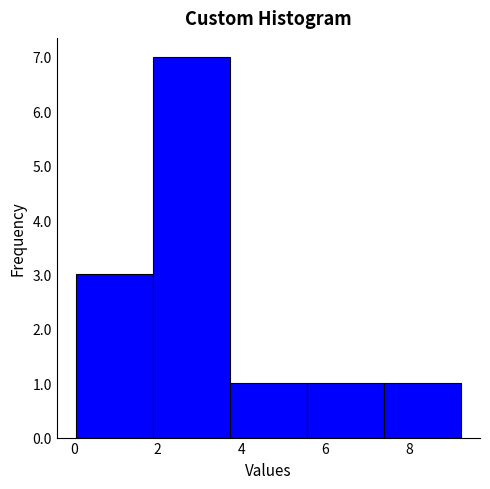

Over which range of the x-axis is the bar tallest?

1.8 to 3.8